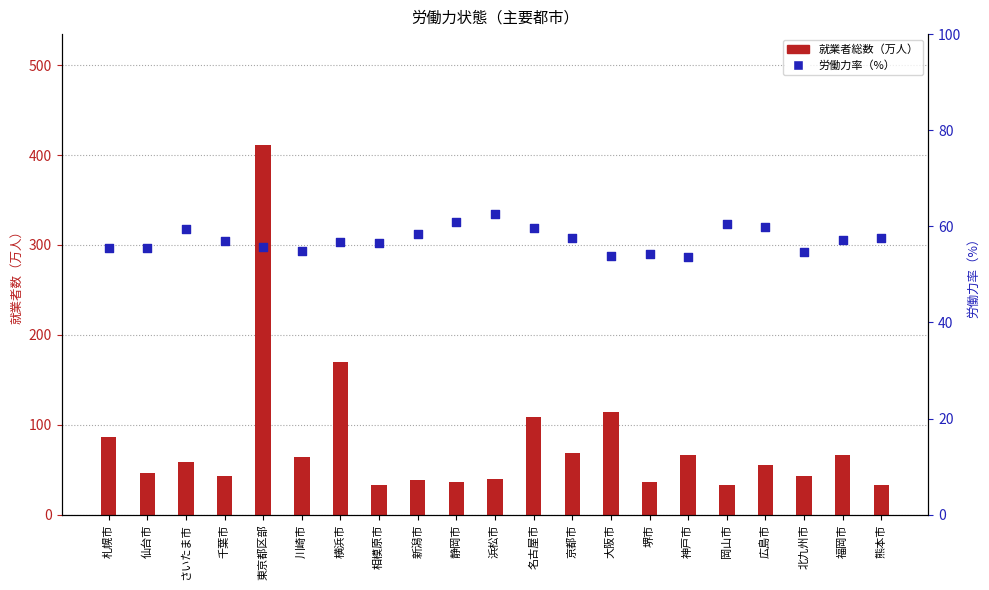

Is the value of 労働力率（%） at 大阪市 greater than the value of 就業者総数（万人） at 浜松市?

Yes